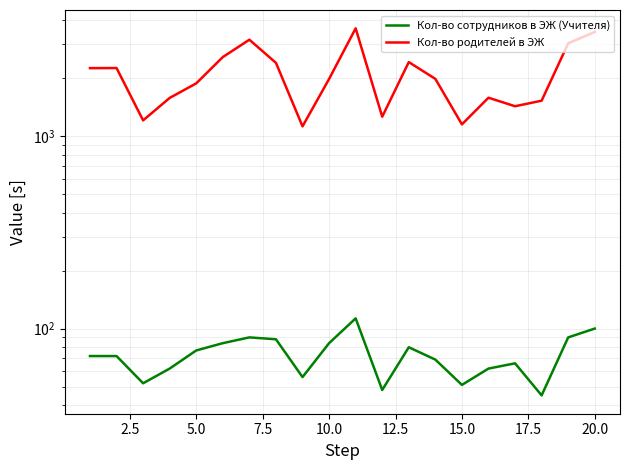

Reading left to right, extract all data points from this chart.

Кол-во сотрудников в ЭЖ (Учителя): 72	72	52	62	77	84	90	88	56	84	113	48	80	69	51	62	66	45	90	100
Кол-во родителей в ЭЖ: 2250	2253	1205	1576	1876	2569	3161	2397	1122	1977	3621	1259	2419	1979	1149	1580	1427	1525	3027	3469